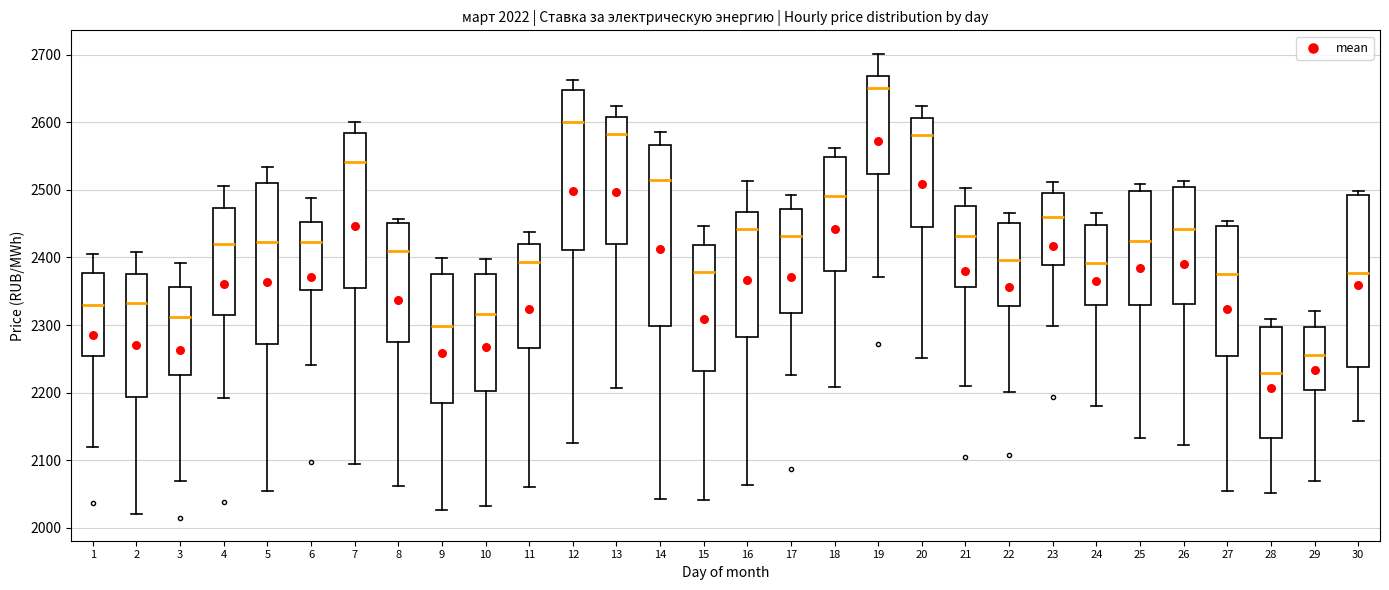

Which box's median line is the lowest?

28